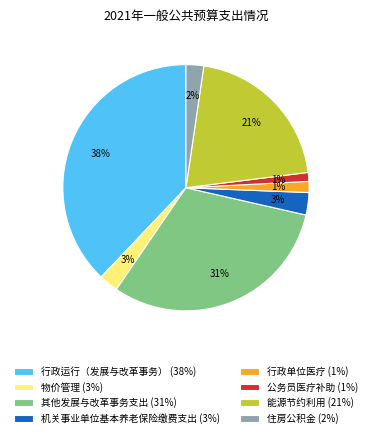

Does 行政运行（发展与改革事务） account for over 50% of the chart?

No